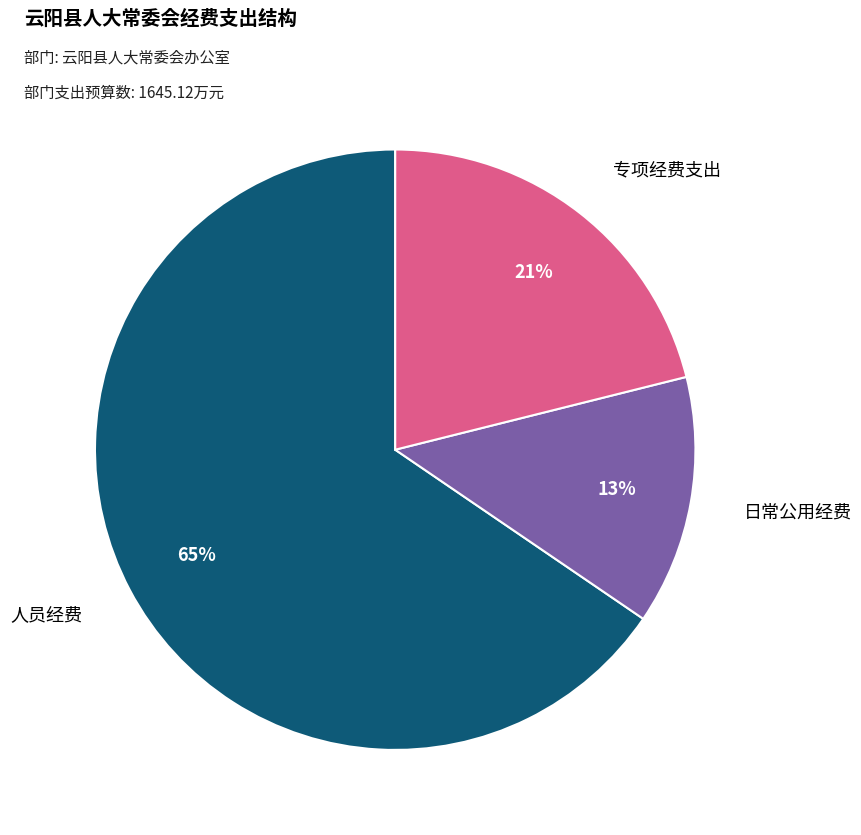

Is 人员经费 the majority of the pie?

Yes